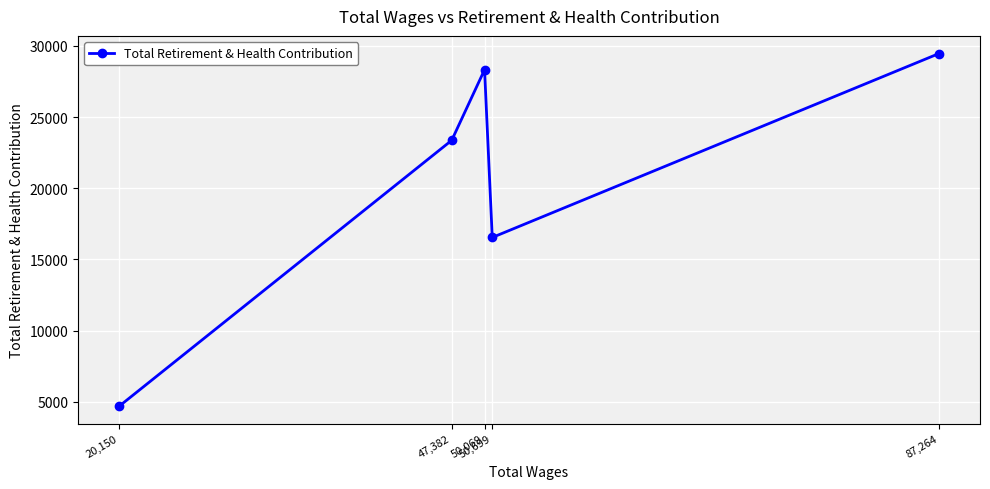

What is the label of the 4th point from the right?

47,382